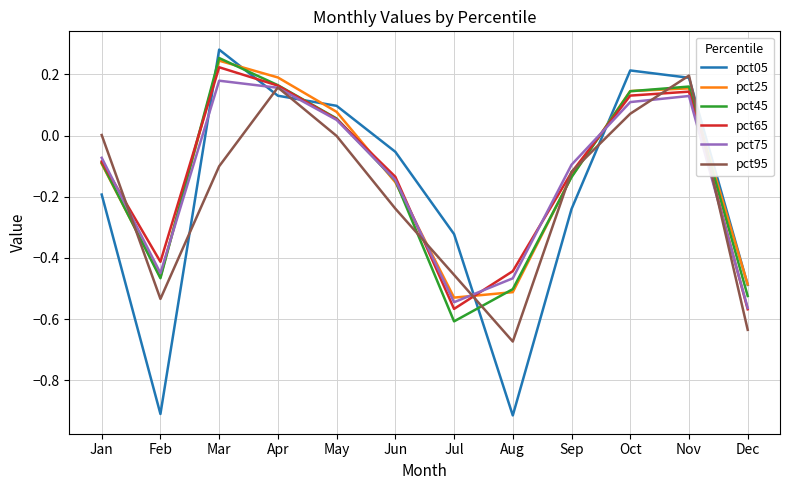

Which category has the highest value across all series?

Mar